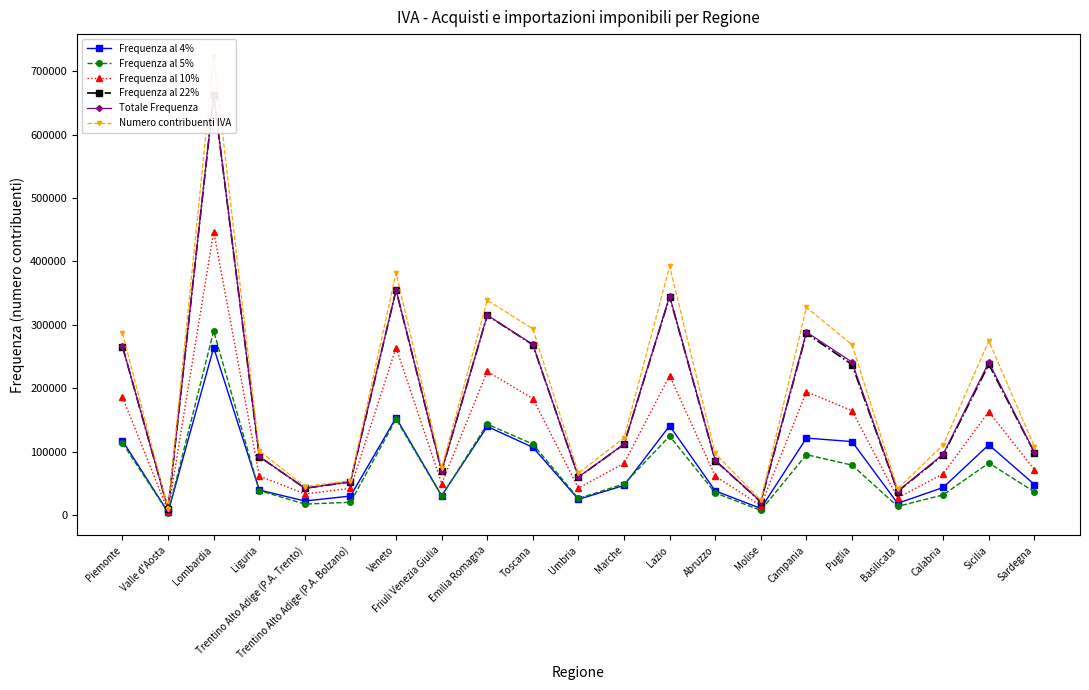

True or false: Frequenza al 5% has a value of 6489 at Valle d'Aosta.

False